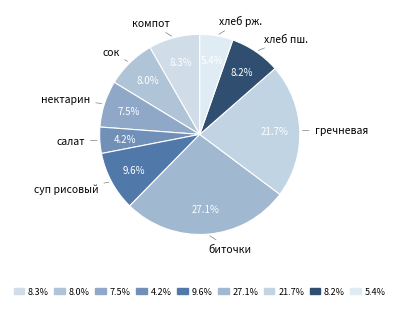

Does any single category account for the majority?

No